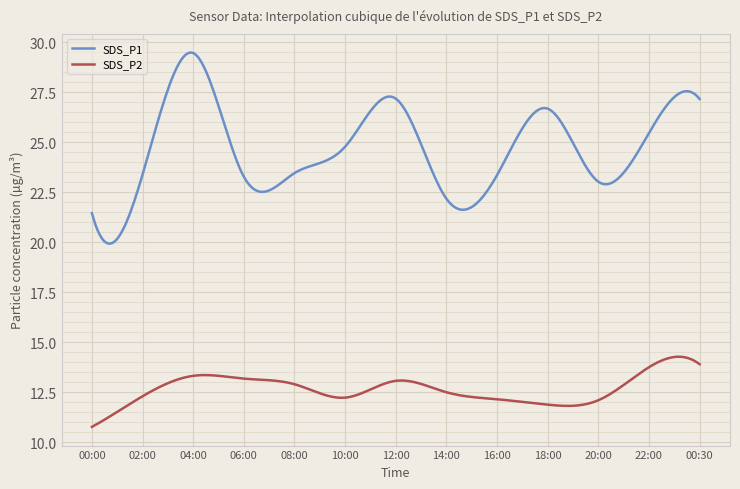

What is the lowest value of the SDS_P2 series?

10.8